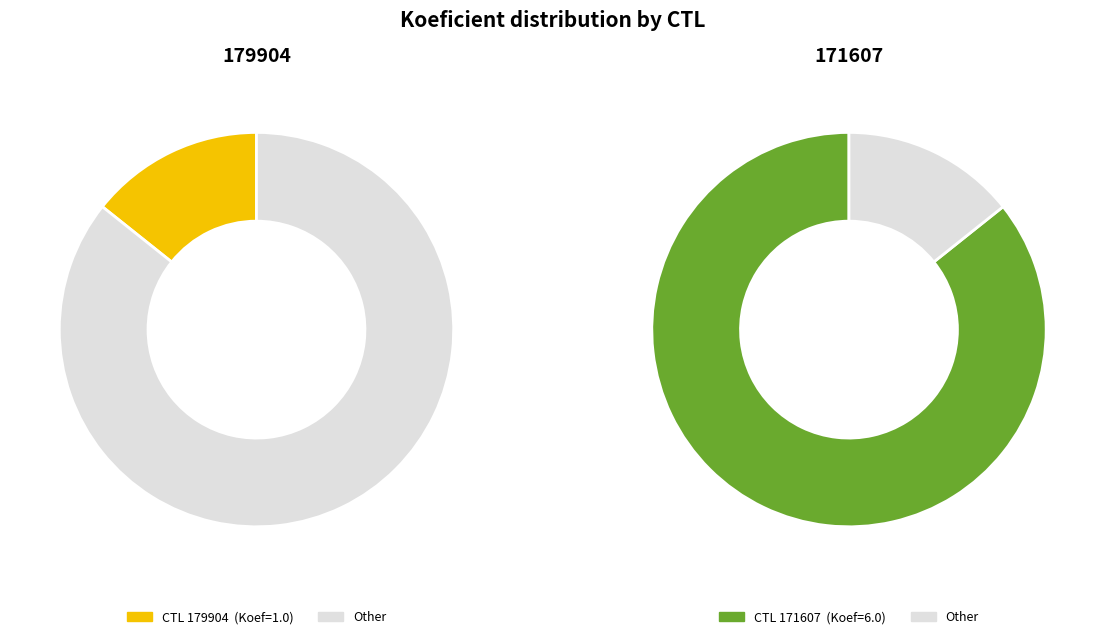

To the nearest percent, what percentage of the pie is 179904?

14%